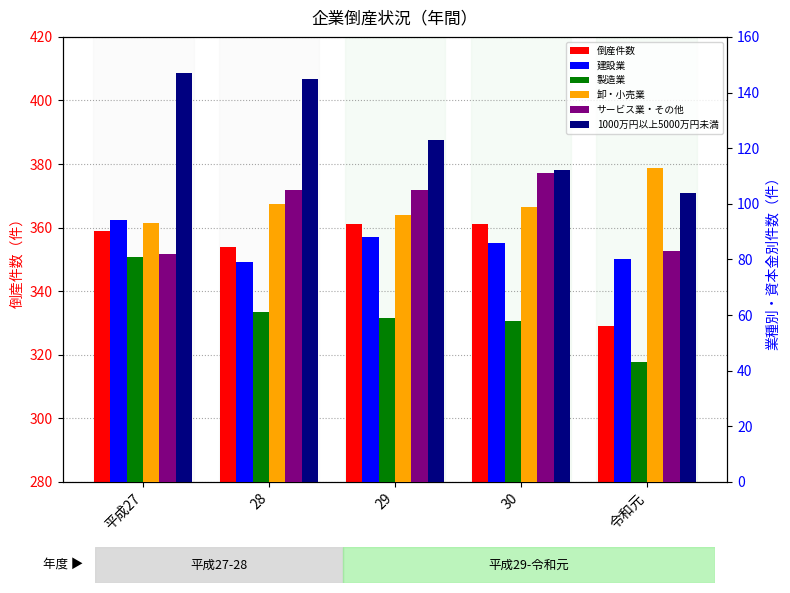

Is it true that 倒産件数 equals 477 at 平成27?

False